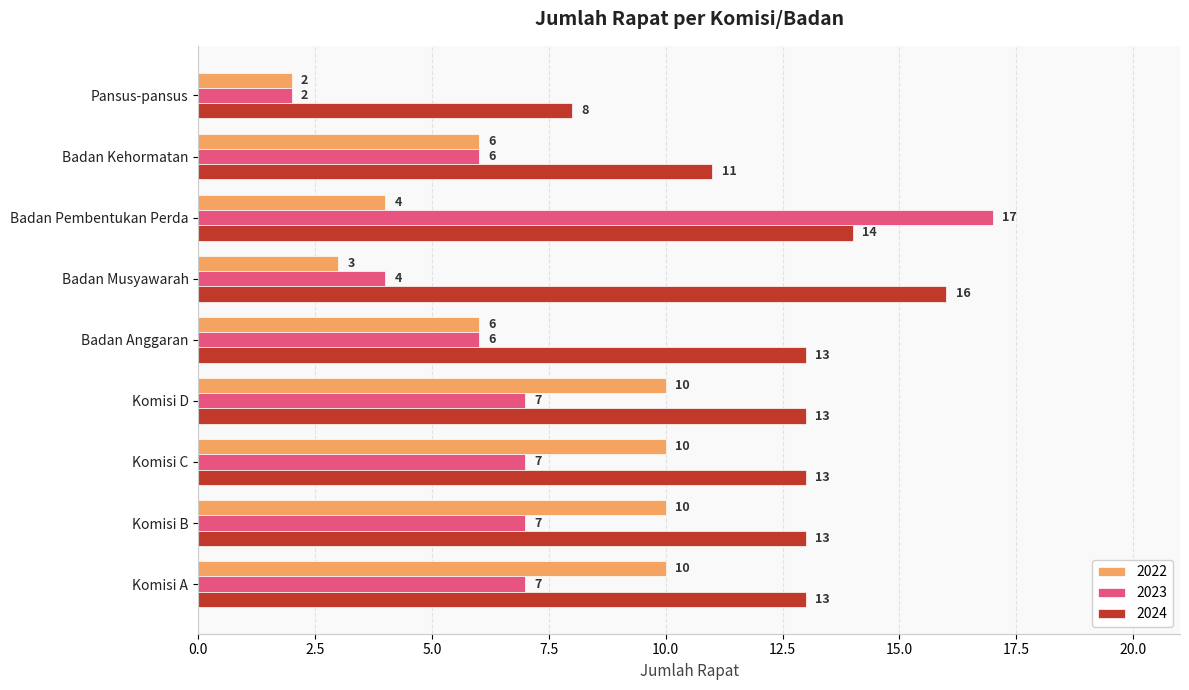

Rank the series by their maximum value, from lowest to highest.

2022, 2024, 2023